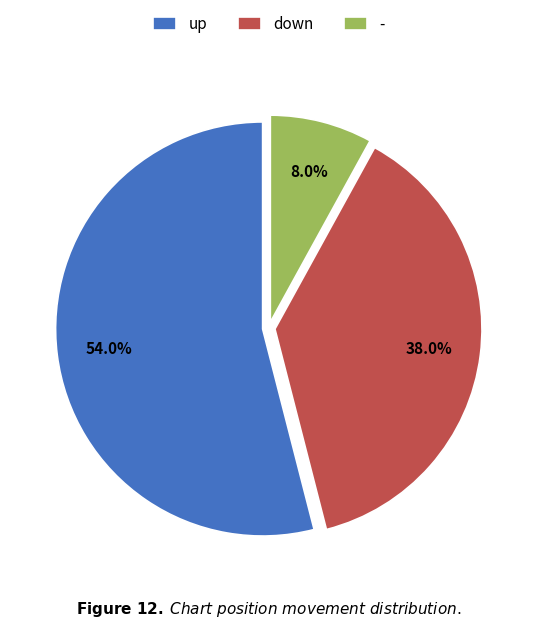

The - slice represents 1% of the pie. True or false?

False